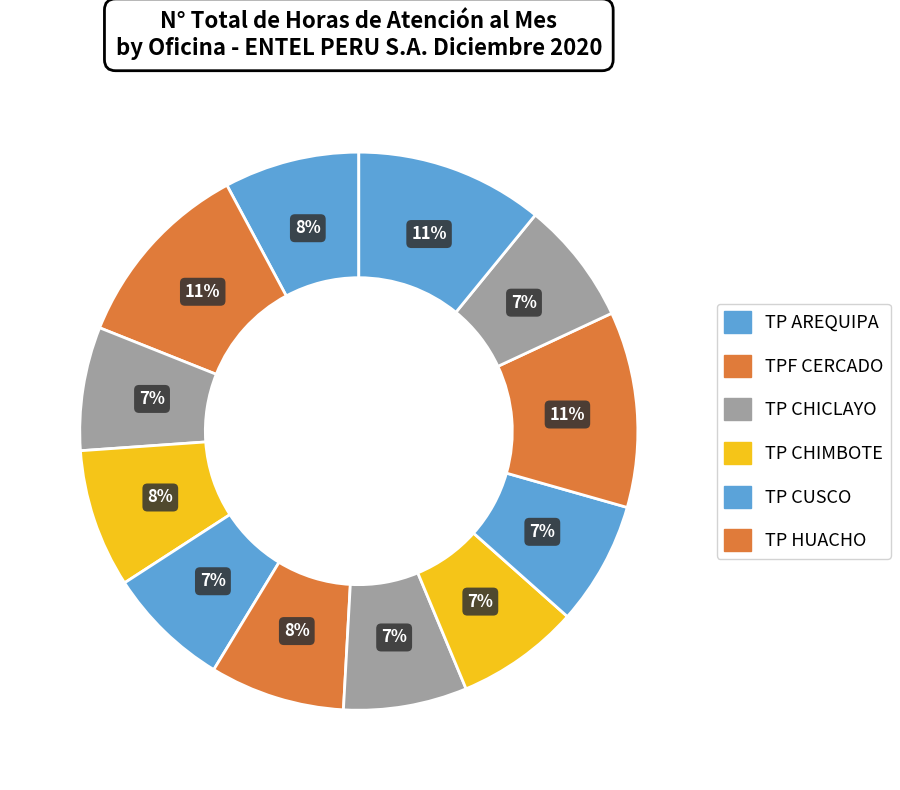

How many slices are in this pie chart?

12